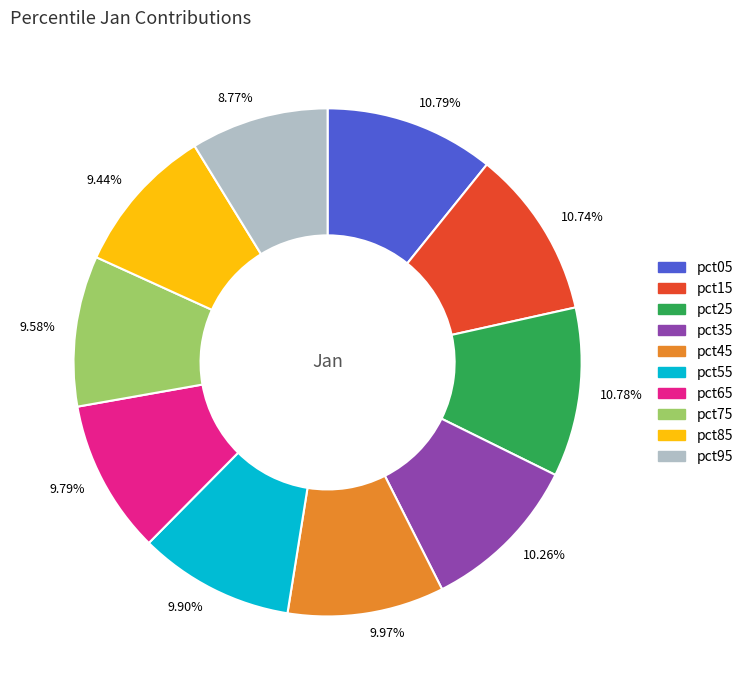

Is the sum of 10.79% and 10.26% greater than half?

No